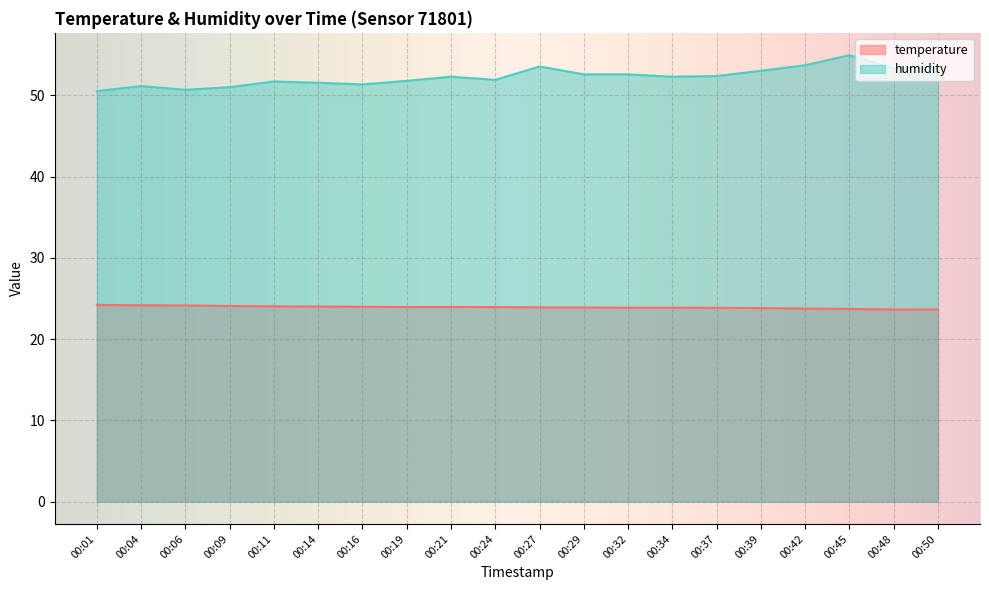

What is the average value of the humidity series?

52.3